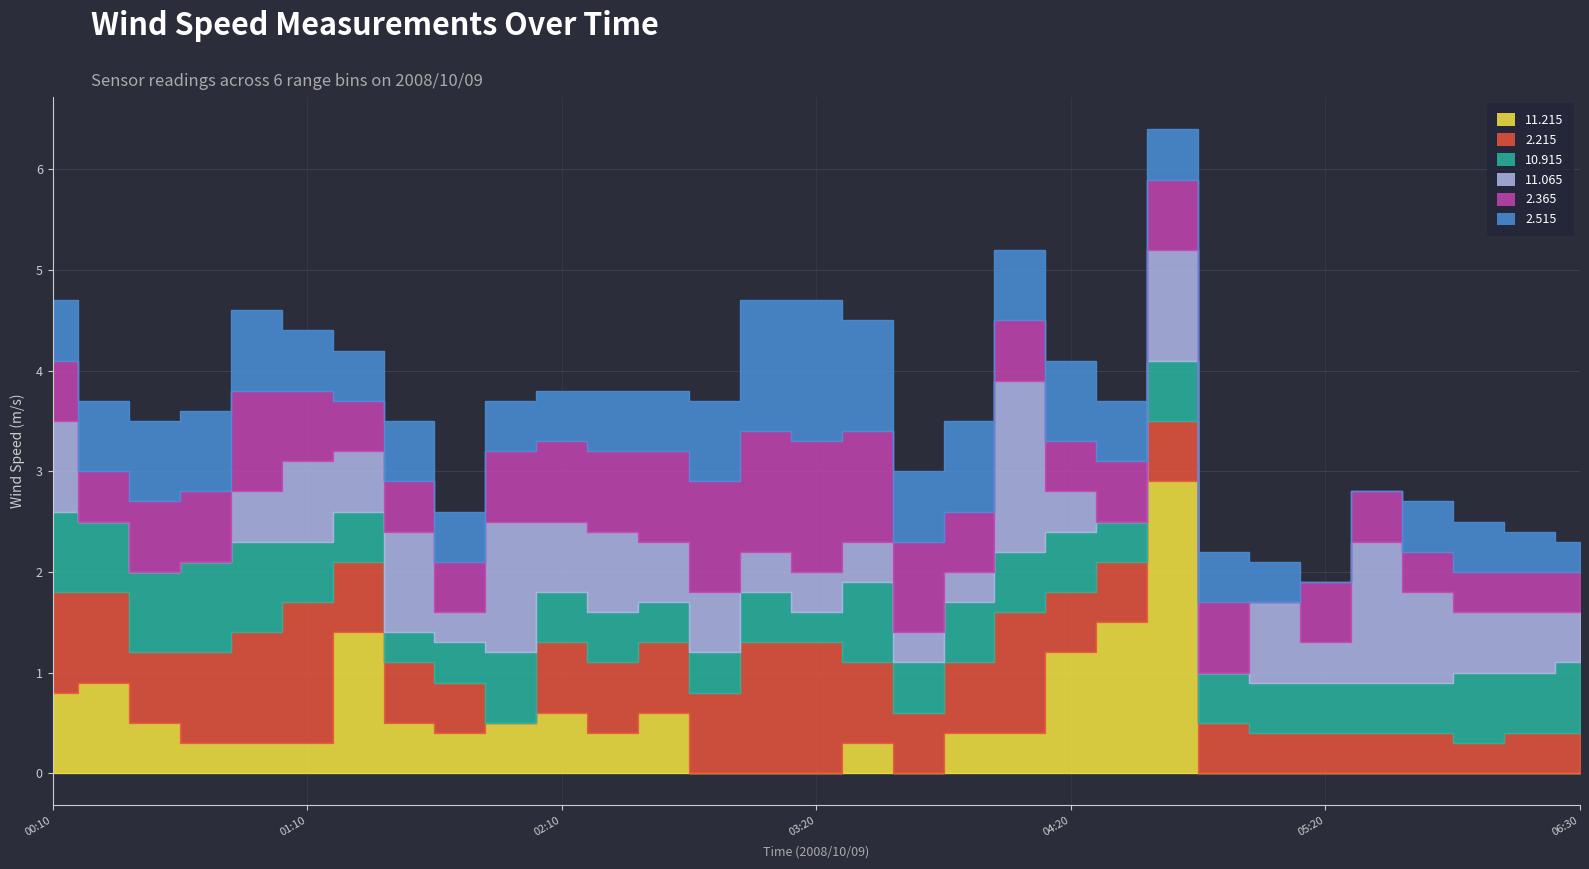

How many lines are shown in the chart?

6